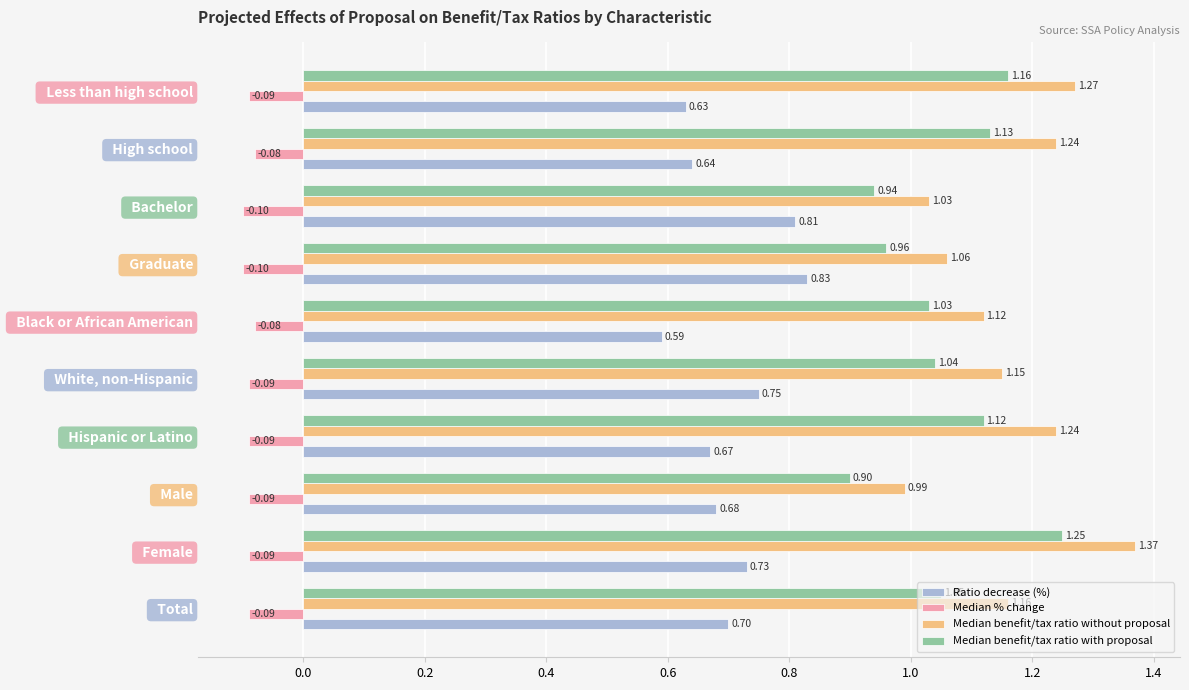

Which series has the widest spread of values?

Median benefit/tax ratio without proposal